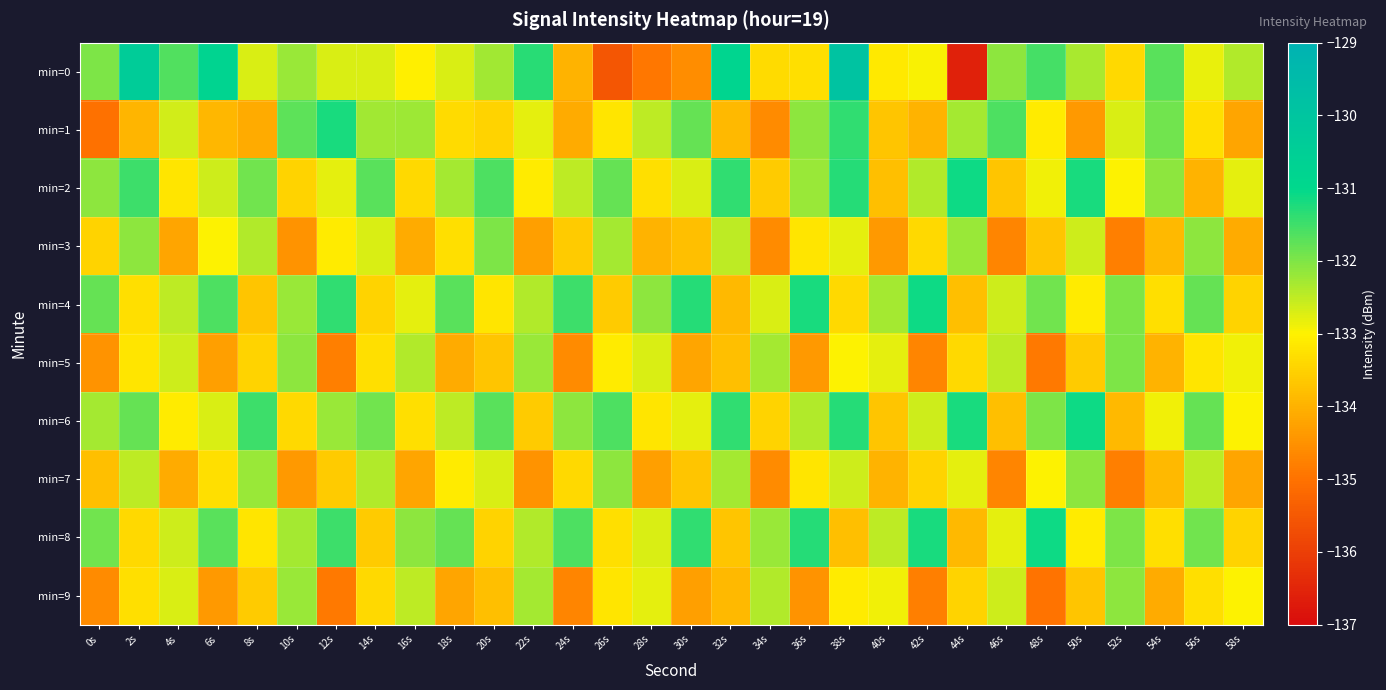

Which series changed the most between 50s and 52s?

min=6